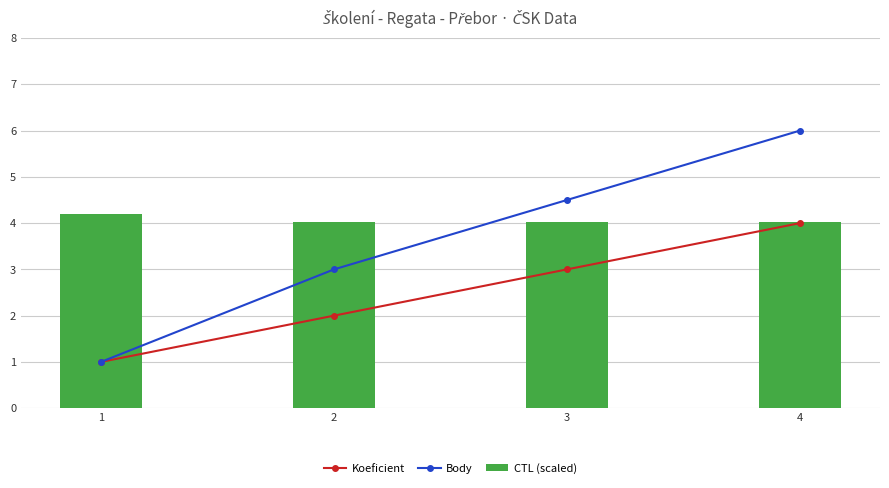

What is the value of the Koeficient bar at the 4th from the left?

4.0